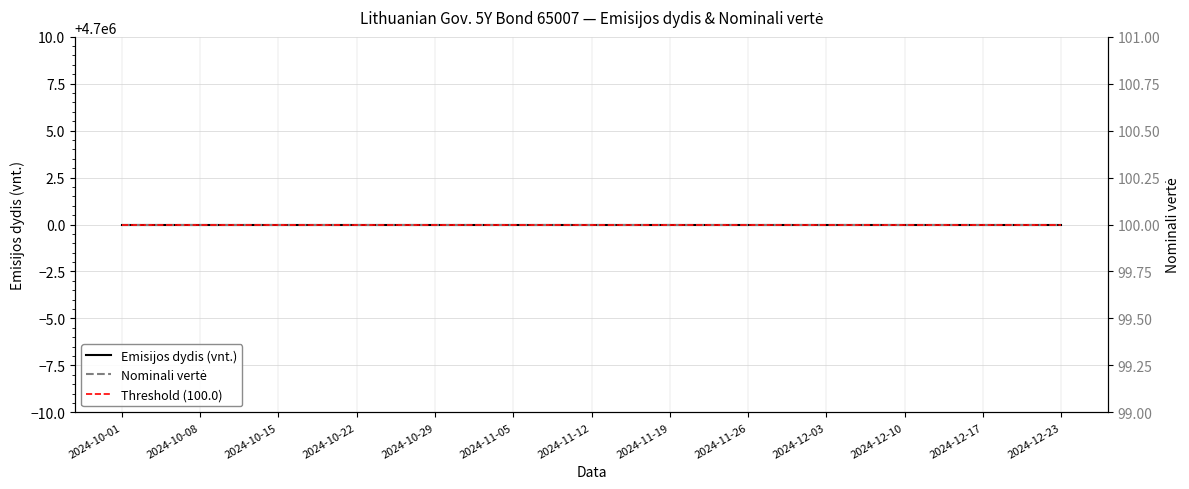

Which series has the largest total across all categories?

Emisijos dydis (vnt.)